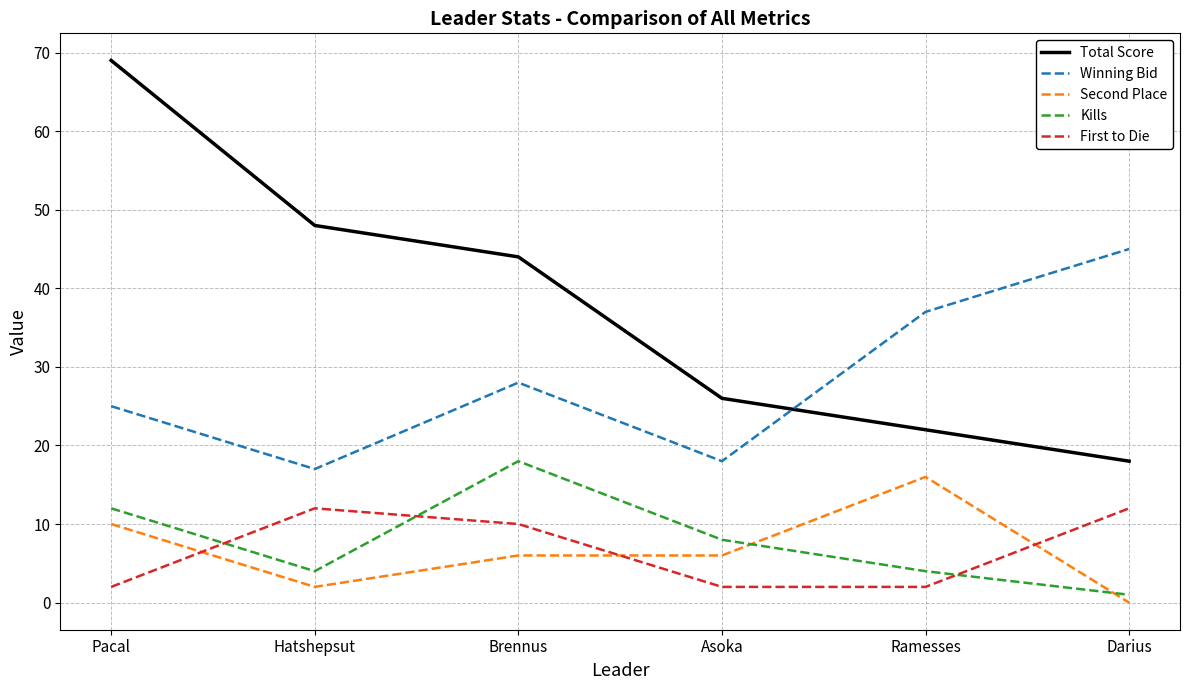

The Total Score series shows 18 at Darius. True or false?

True